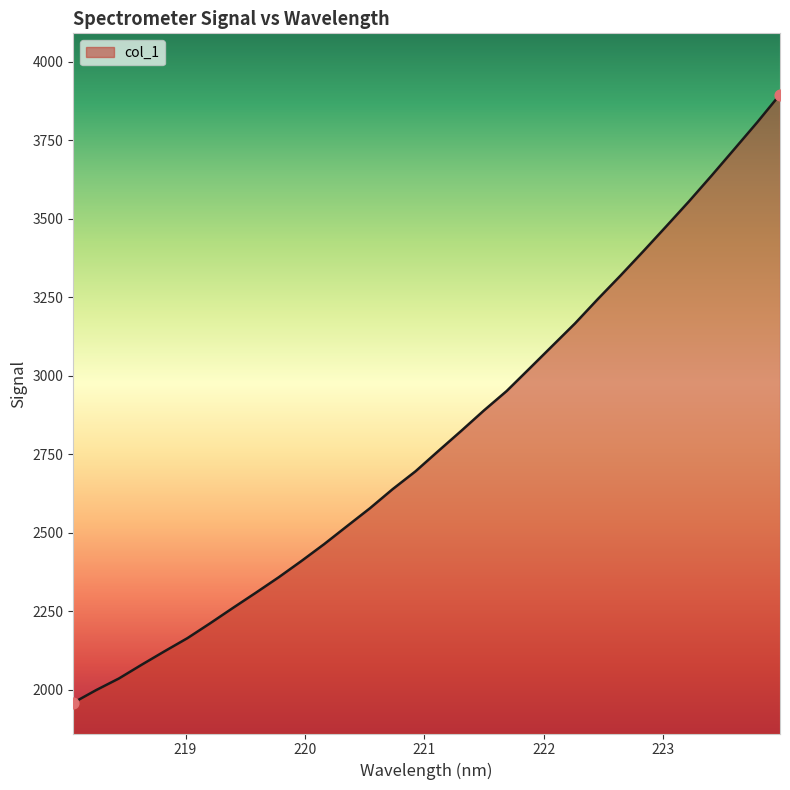

What is the difference between the maximum and minimum values?

1936.5